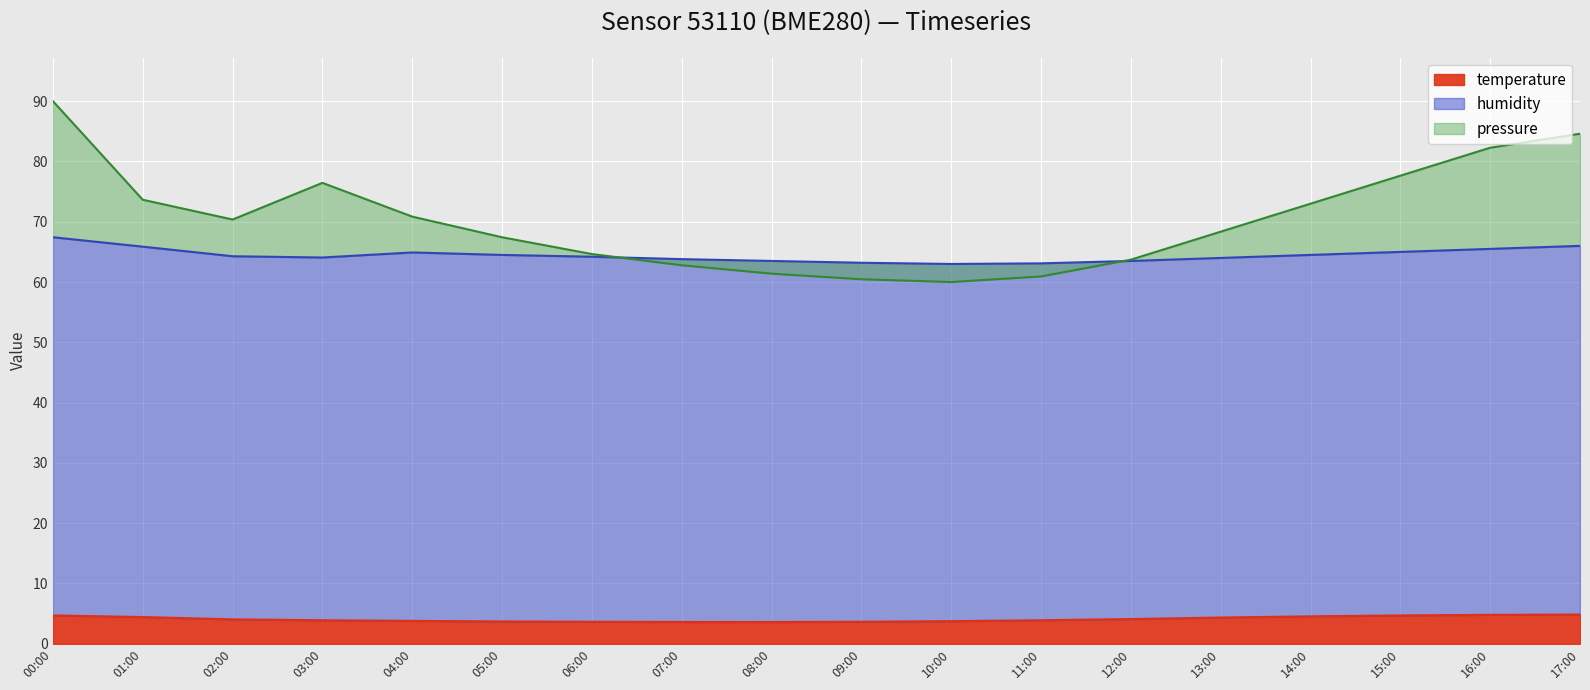

How many lines are shown in the chart?

3